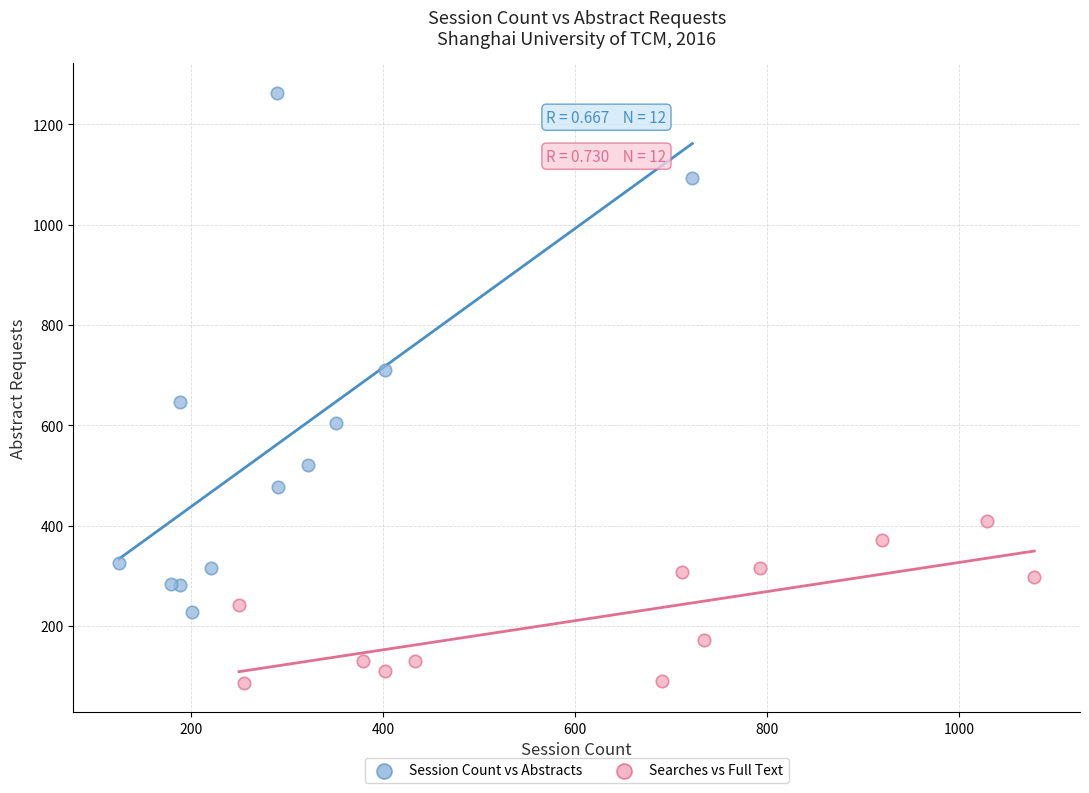

Which series contains the highest Y value?

Session Count vs Abstracts